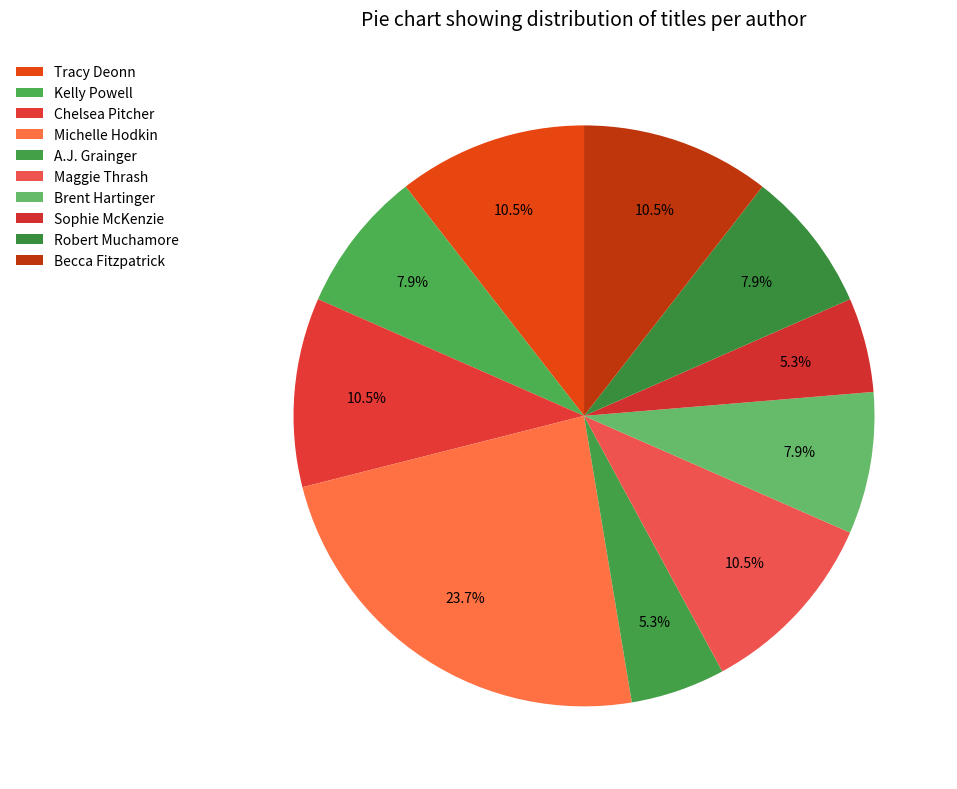

What percentage is the Brent Hartinger slice, to the nearest percent?

8%